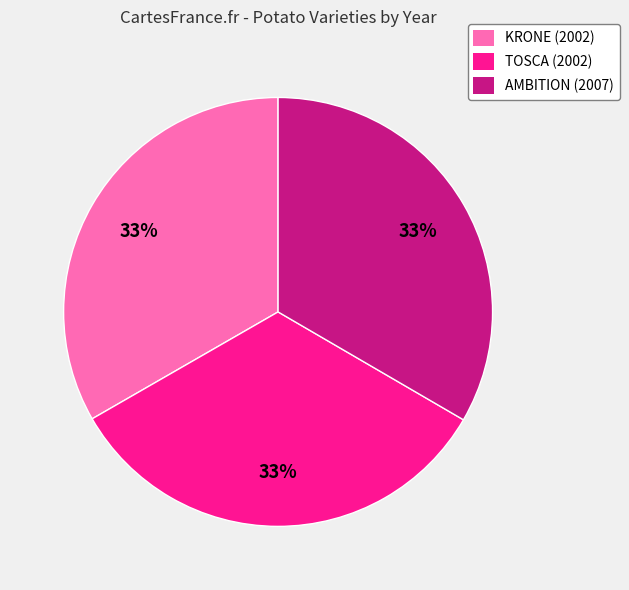

The TOSCA (2002) slice represents 41% of the pie. True or false?

False